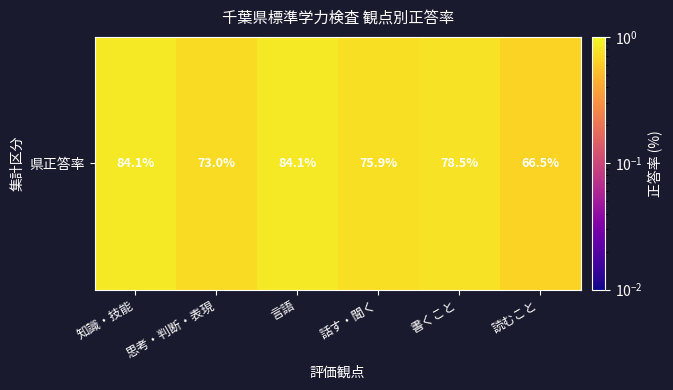

The value at 思考・判断・表現 is 0.4. True or false?

False